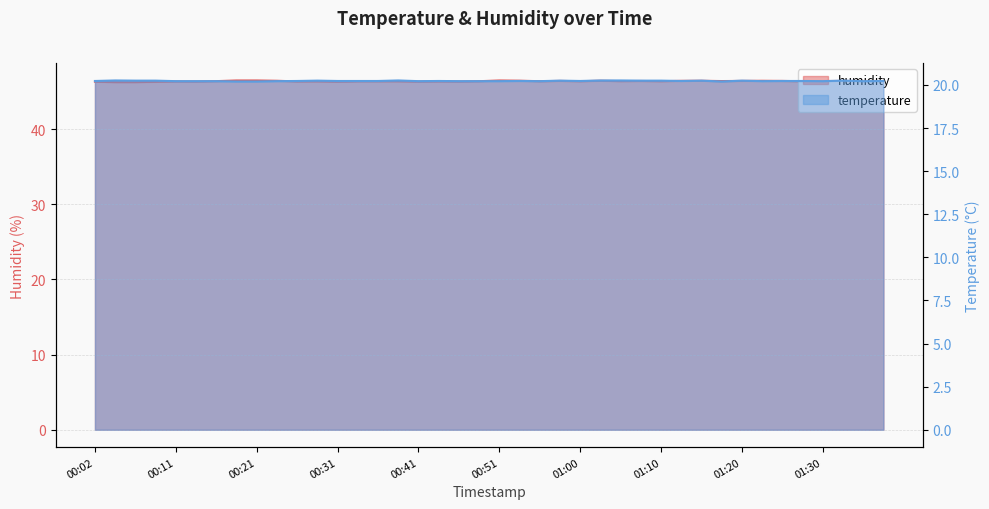

How many interior local valleys does the temperature series have?

8